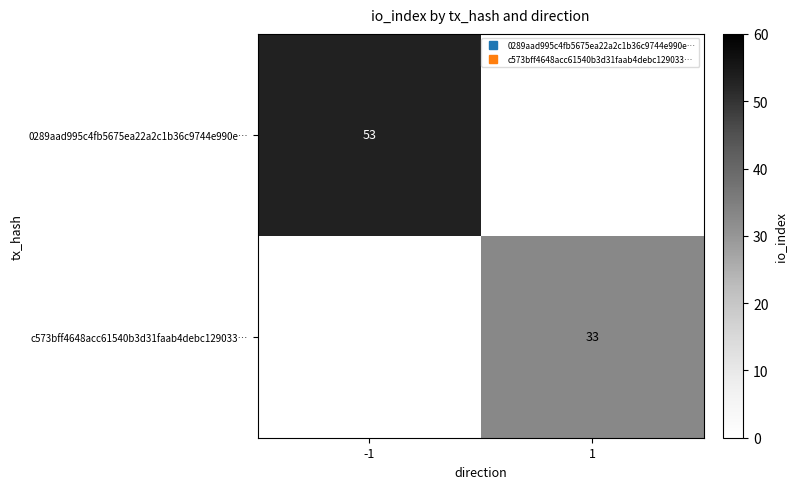

True or false: c573bff4648acc61540b3d31faab4debc129033… has a value of 0 at -1.

True